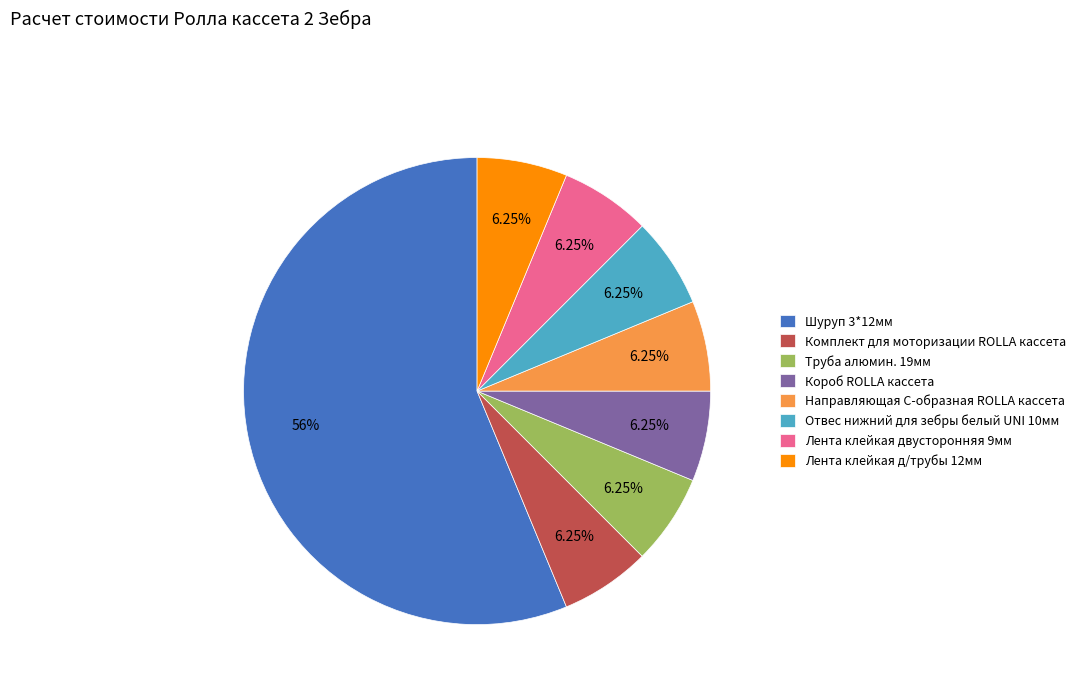

Combined, do Труба алюмин. 19мм and Комплект для моторизации ROLLA кассета account for over 50%?

No